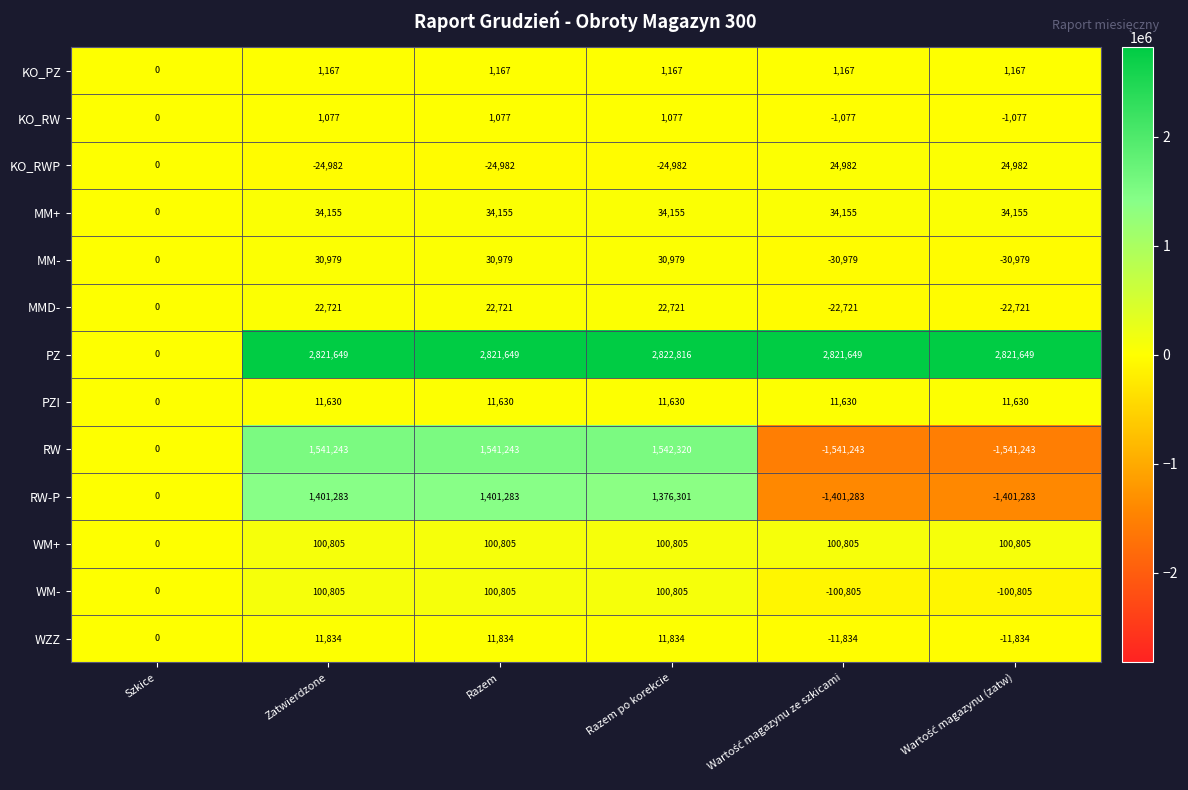

How many WZZ values are between -11834 and 11834?

6